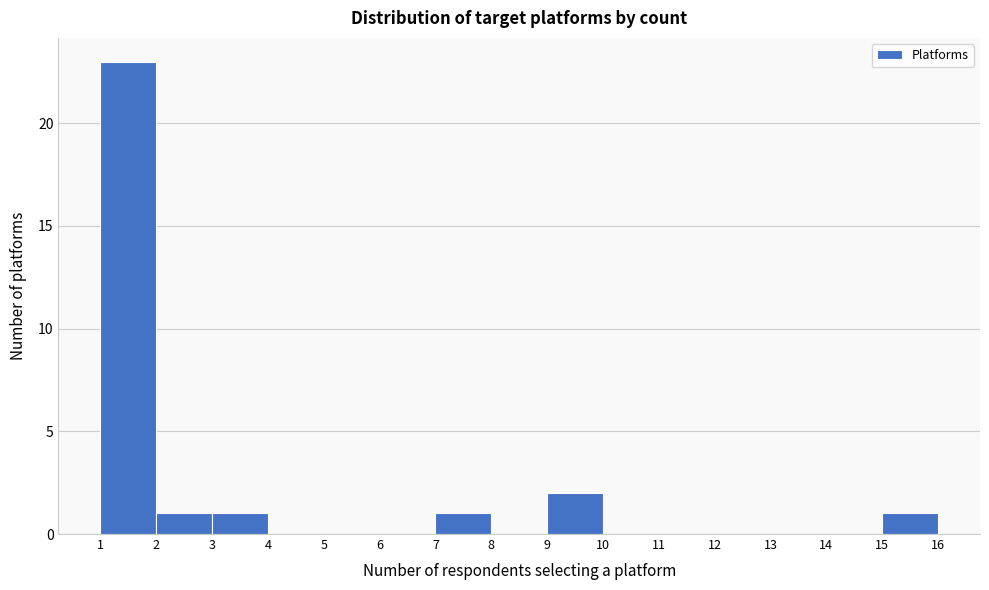

Reading left to right, list every bar in this chart as the range it spans on the x-axis followed by its height. The values are not printed on the chart, so give them approximately, as read against the axis.

1 to 2: 23
2 to 3: 1
3 to 4: 1
4 to 5: 0
5 to 6: 0
6 to 7: 0
7 to 8: 1
8 to 9: 0
9 to 10: 2
10 to 11: 0
11 to 12: 0
12 to 13: 0
13 to 14: 0
14 to 15: 0
15 to 16: 1